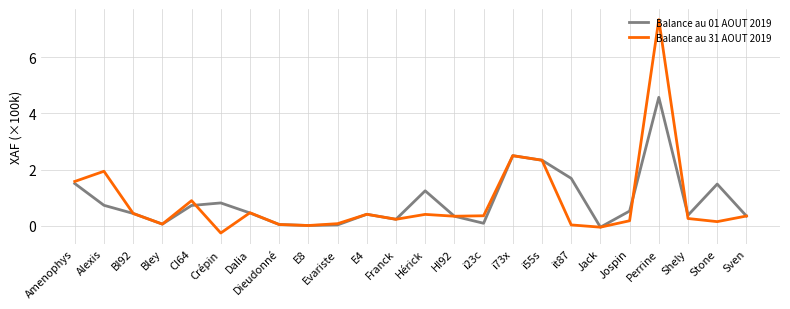

Between Amenophys and Franck, which series saw the biggest shift?

Balance au 31 AOUT 2019